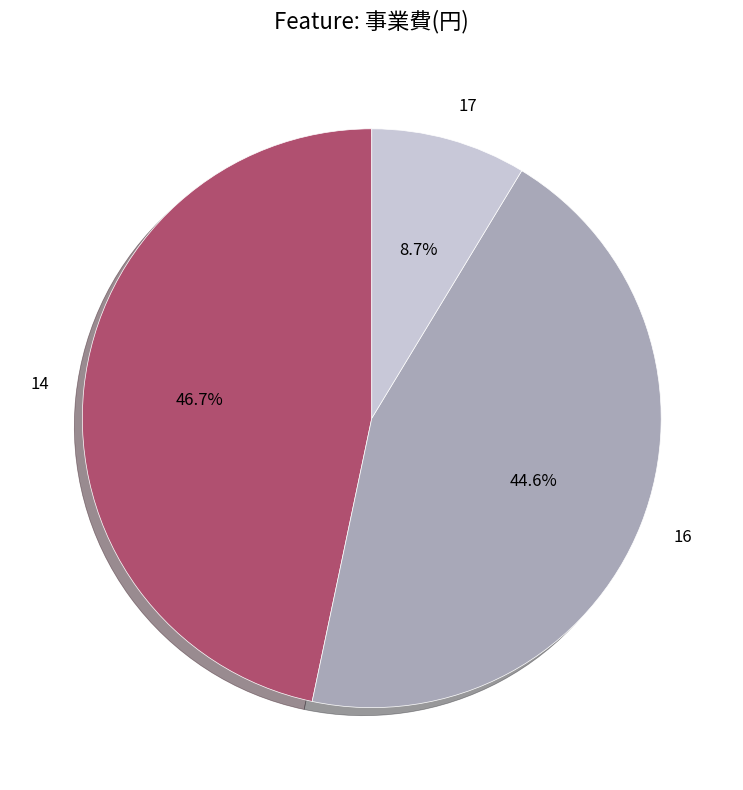

Between 14 and 16, which is larger?

14